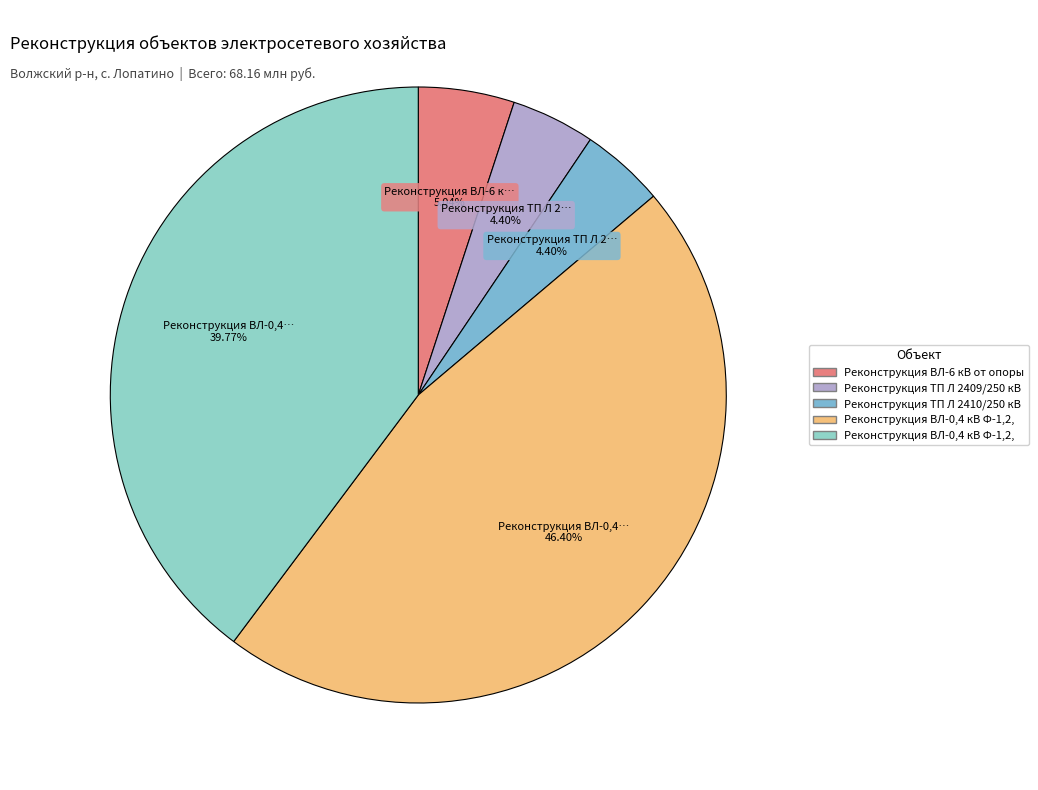

How many segments does this pie chart have?

5